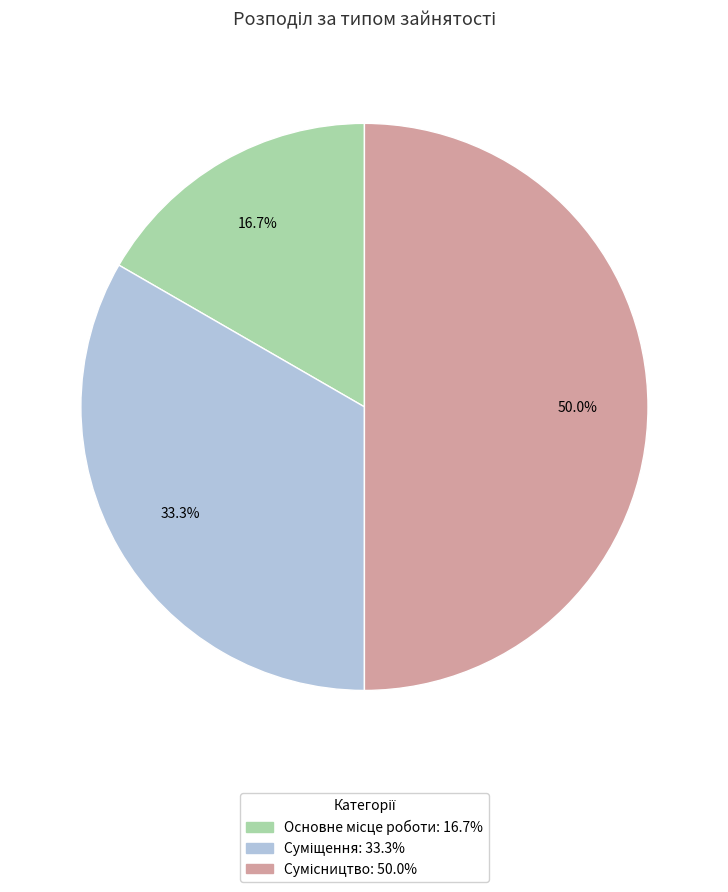

To the nearest percent, what is the difference between the largest and smallest slice percentages?

33%